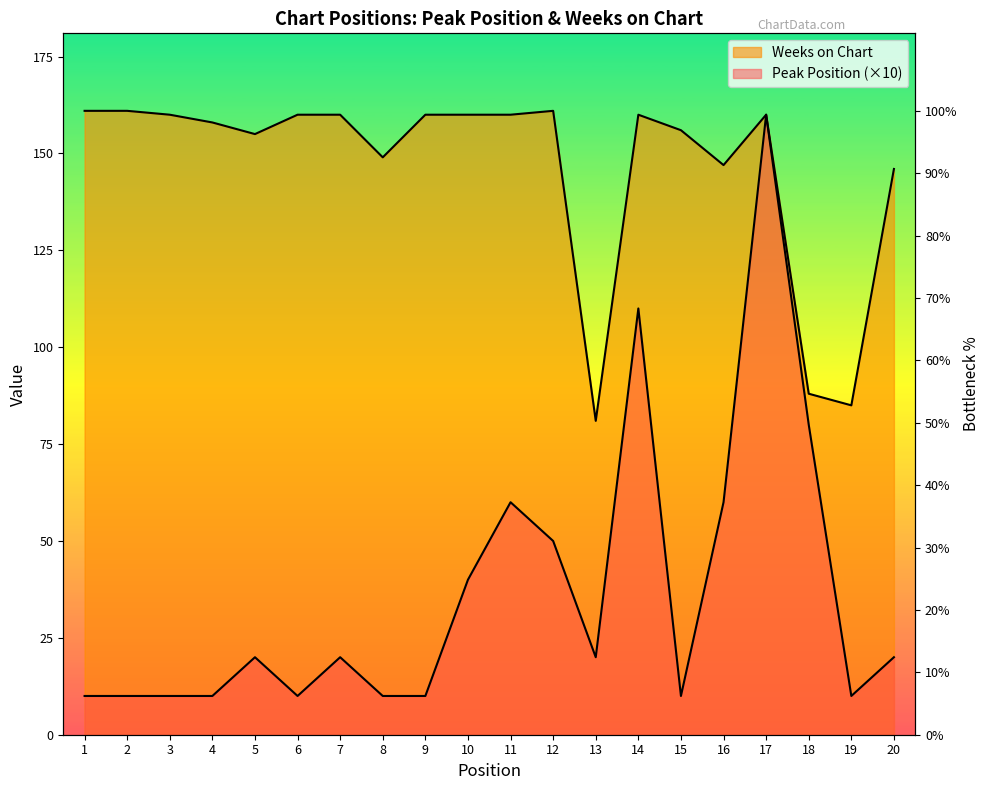

Reading left to right, what are all the values shown in this chart?

Peak Position: 10	10	10	10	20	10	20	10	10	40	60	50	20	110	10	60	160	80	10	20
Weeks on Chart: 161	161	160	158	155	160	160	149	160	160	160	161	81	160	156	147	160	88	85	146